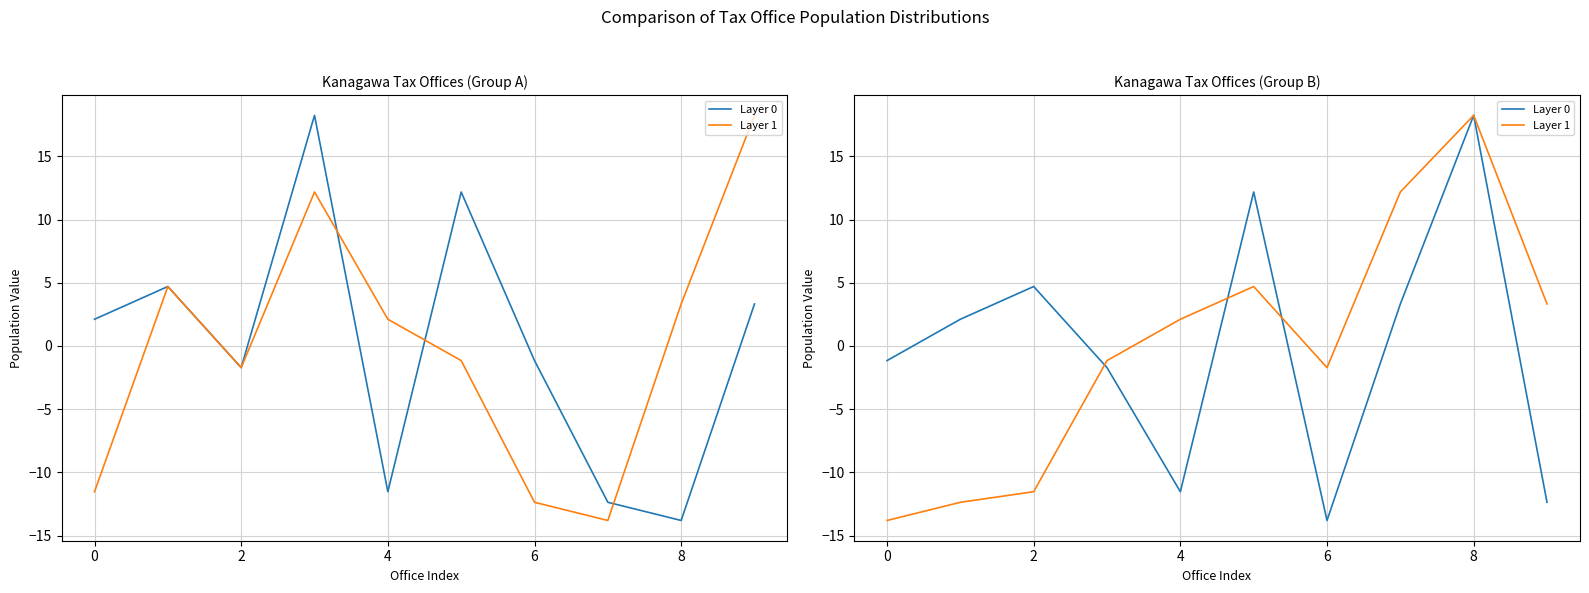

What is the difference between the highest and lowest values at 6?

12.1